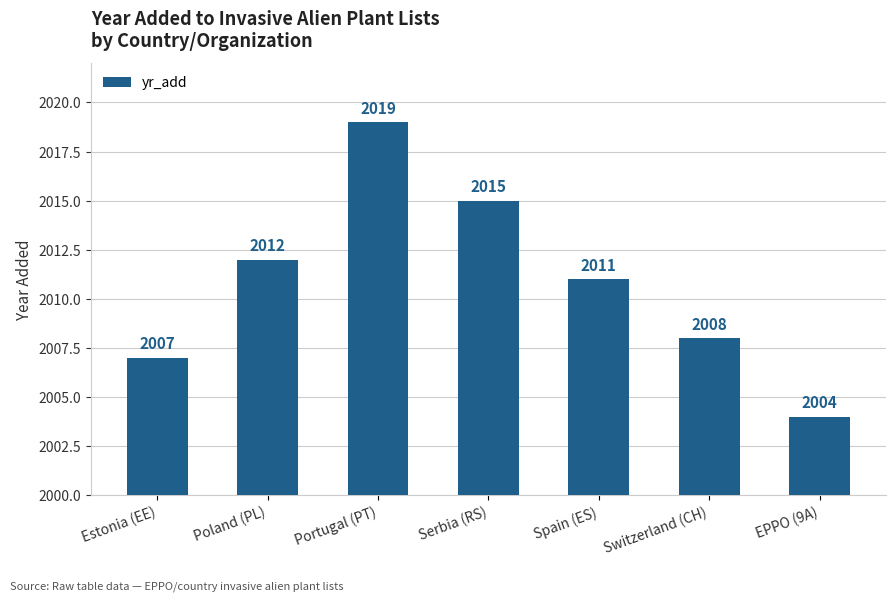

What is the label of the 6th bar from the left?

Switzerland (CH)